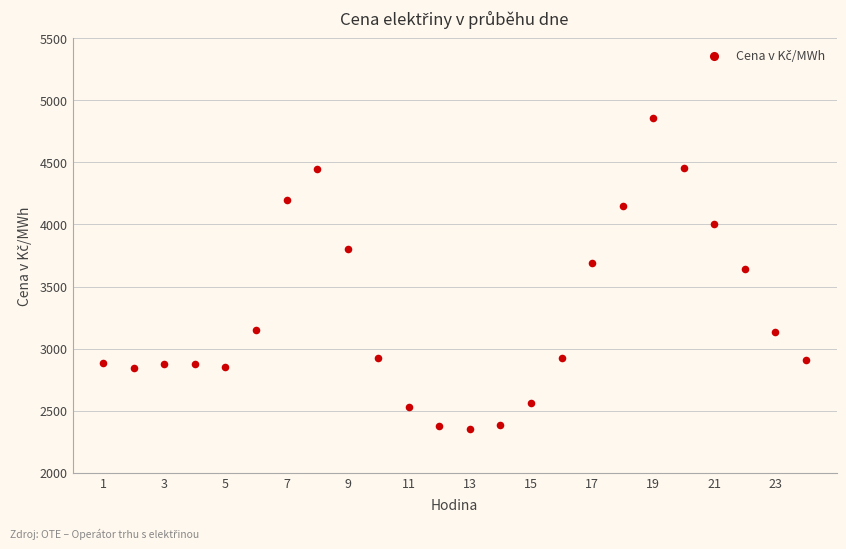

What is the range of X values (max minus min)?

23.0